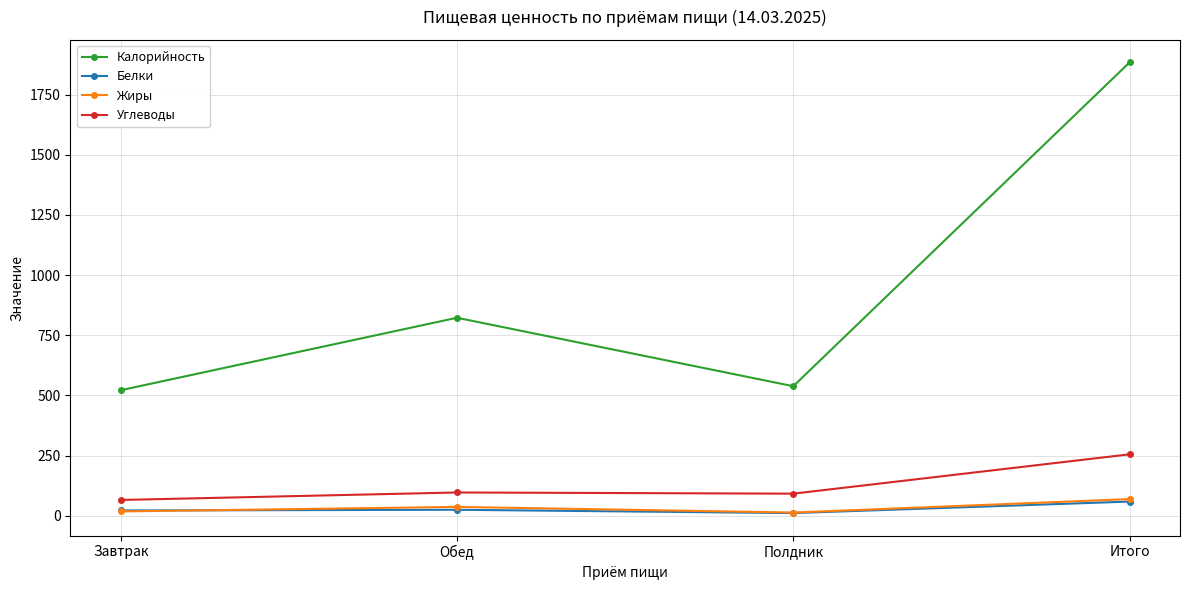

At which category is the sum across all series the highest?

Итого